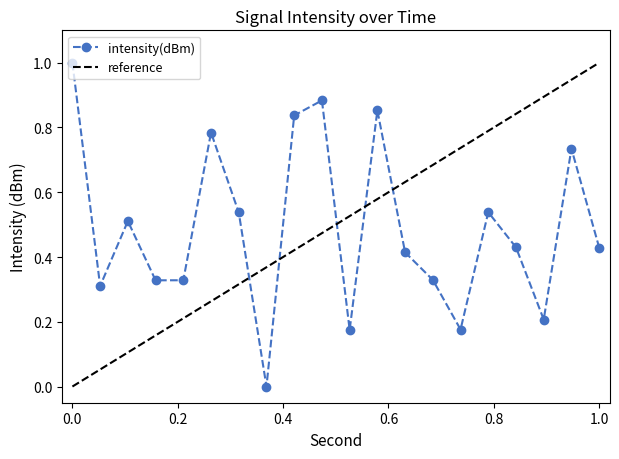

Between 8 and 32, which is larger?

32